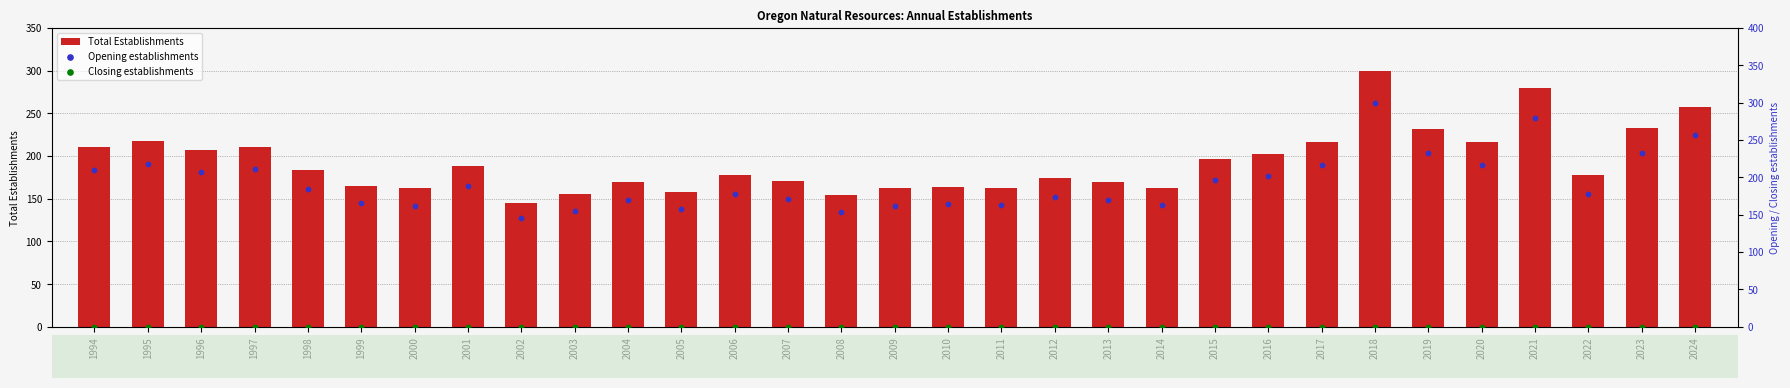

What is the total value across all series at 2023?

466